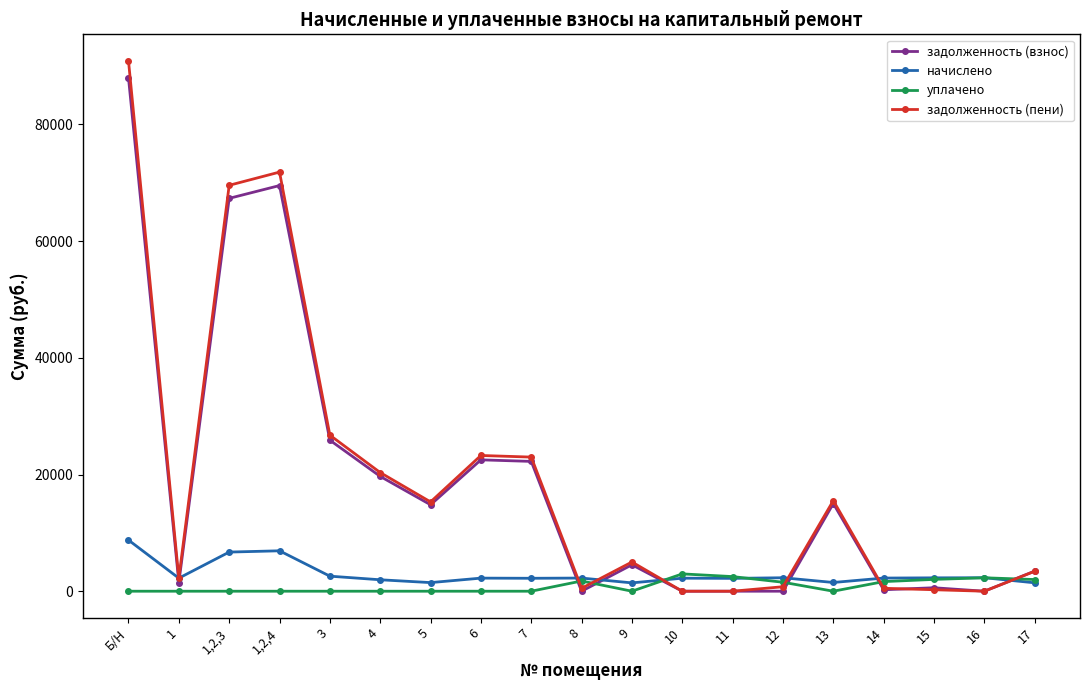

What is the label of the 11th point from the right?

7